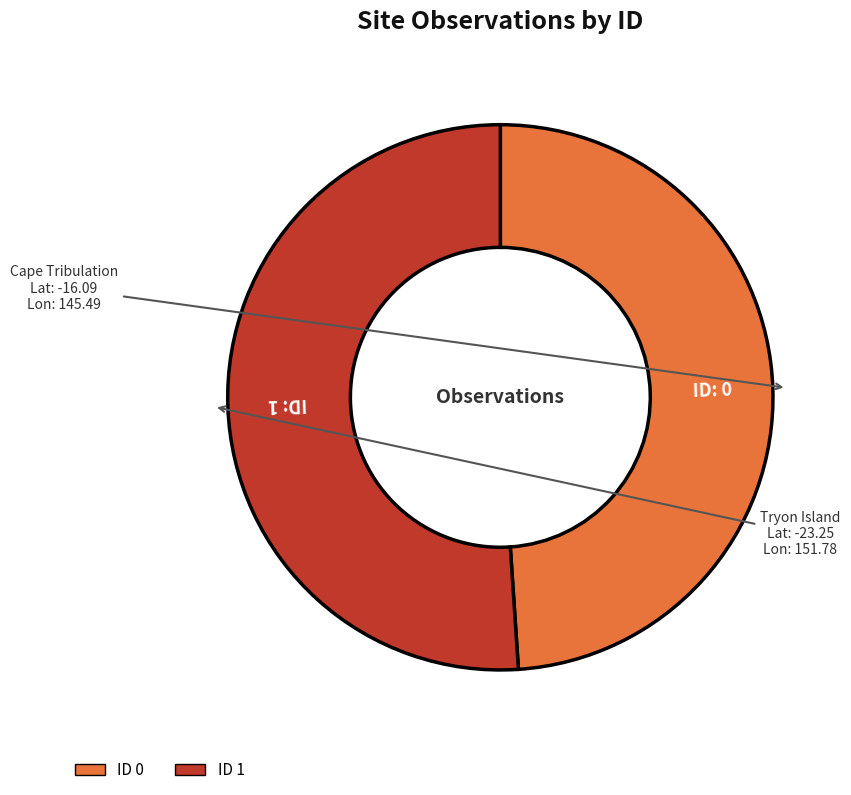

How many slices are in this pie chart?

2